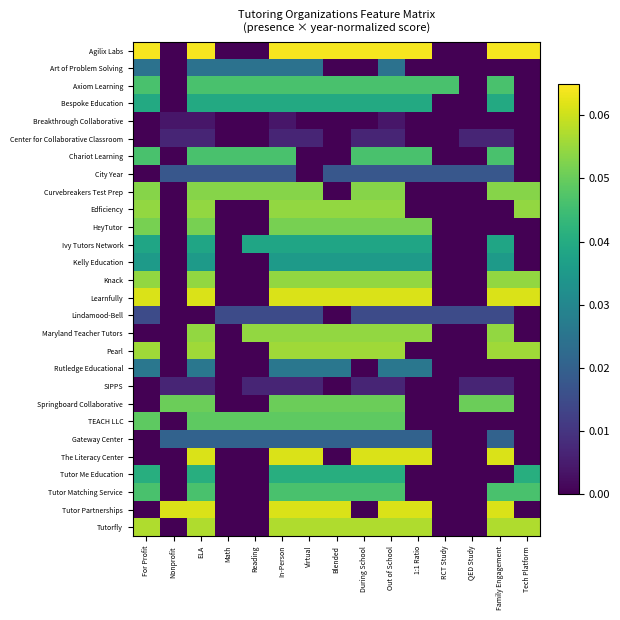

Which has a higher value, ELA or During School?

ELA